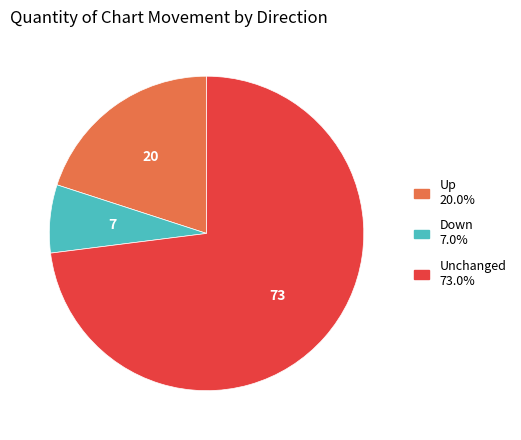

Is there a majority slice in this chart?

Yes